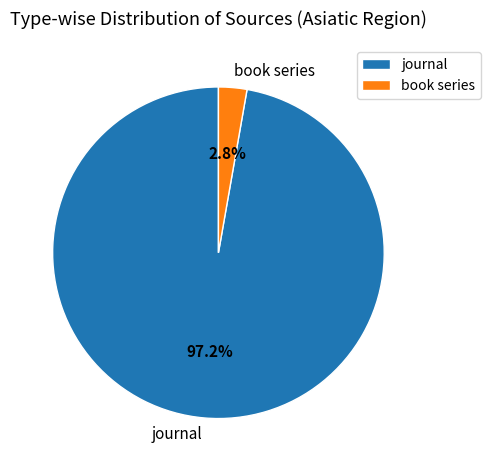

Which category has the biggest portion of the pie?

journal